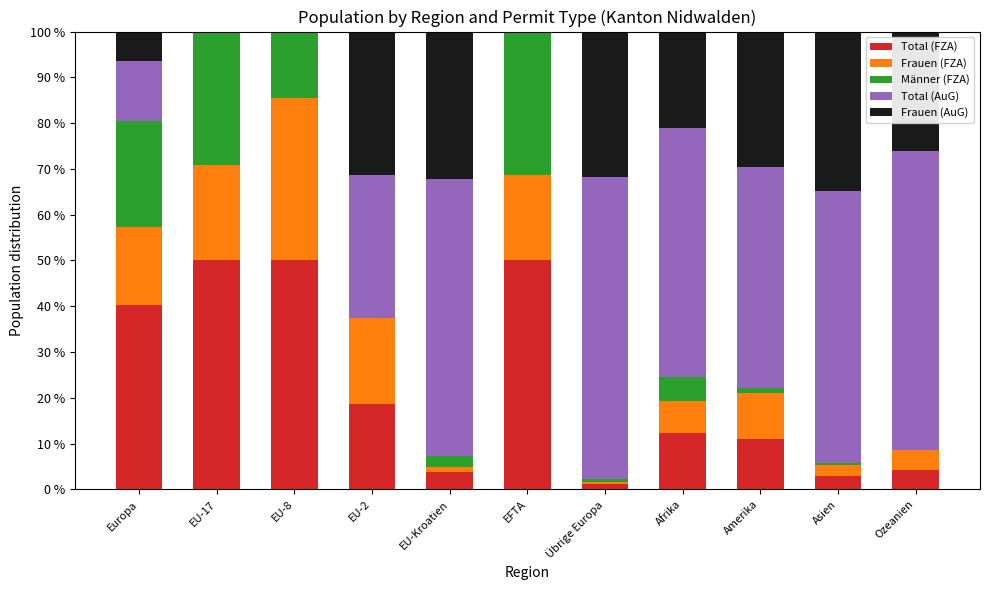

Is it true that Total (FZA) equals 11.3 at EU-17?

False